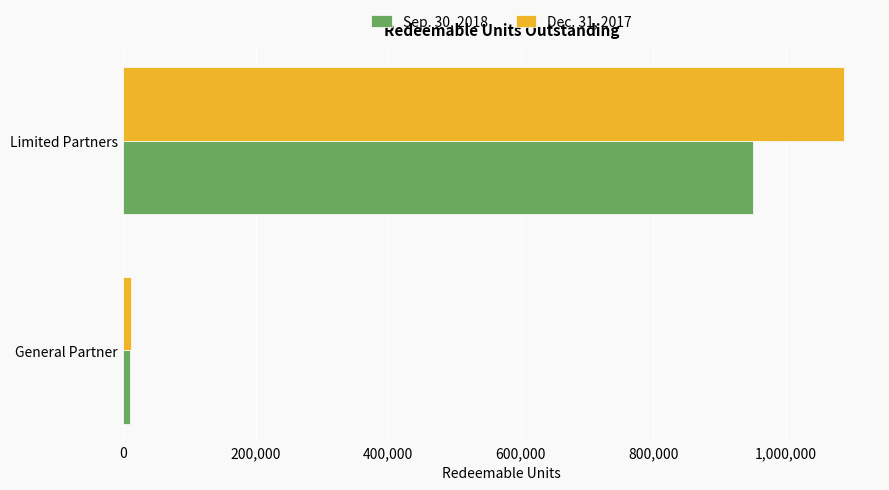

At which category is the sum across all series the highest?

Limited Partners